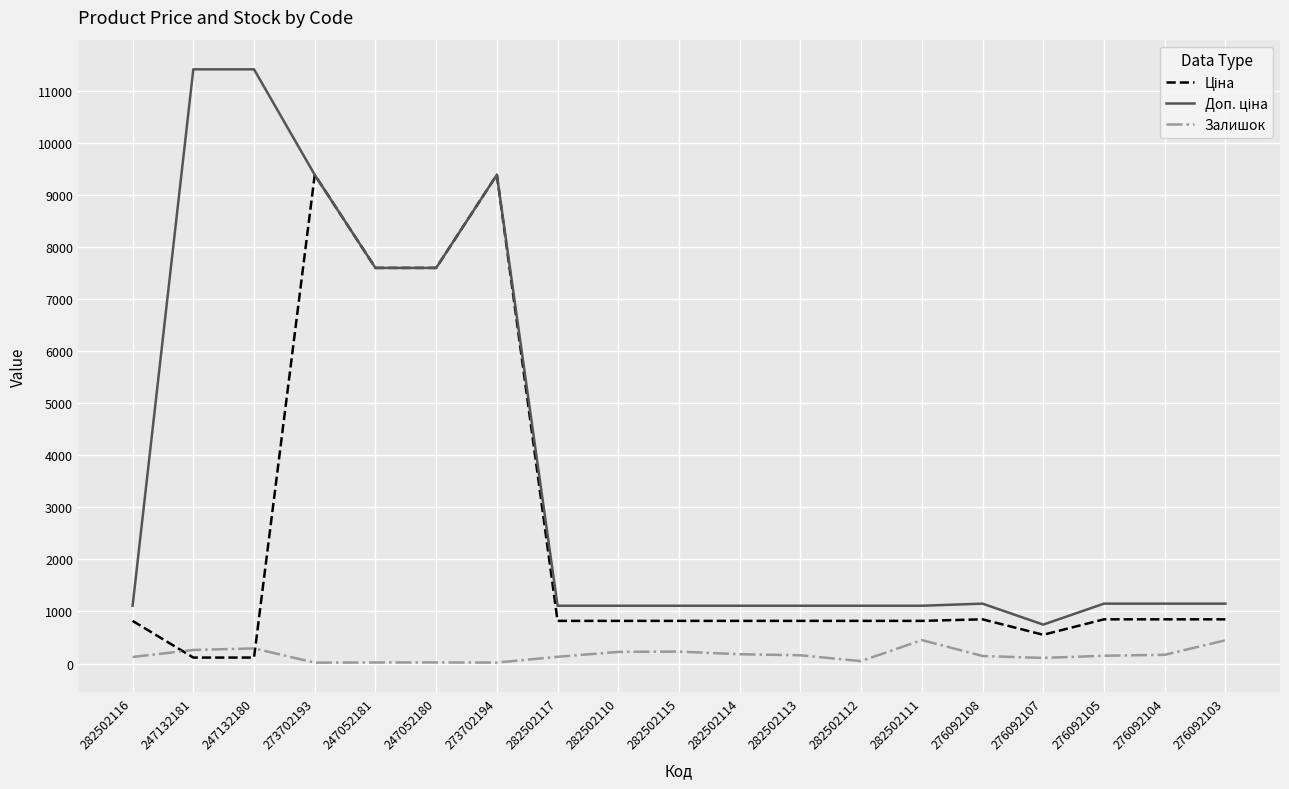

What is the maximum value shown in the chart?

11410.0